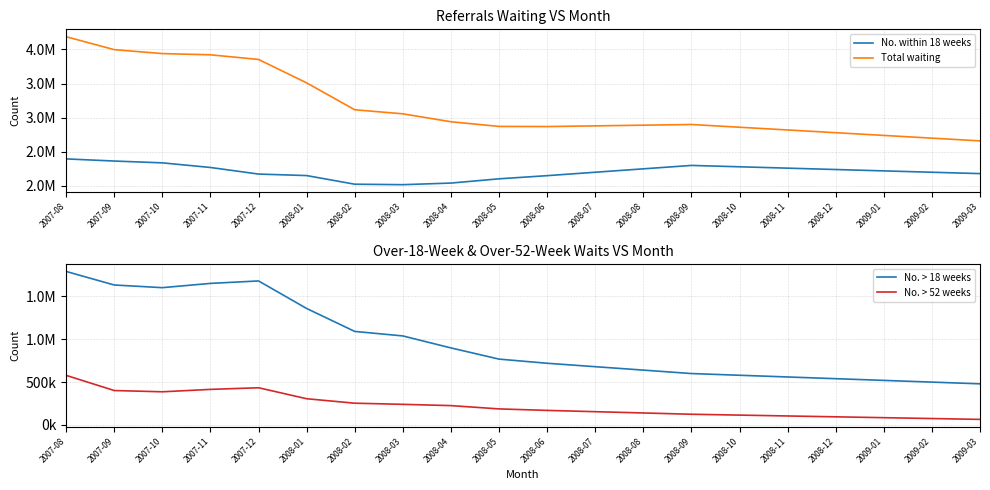

What is the sum of all No. > 52 weeks values?

4560895